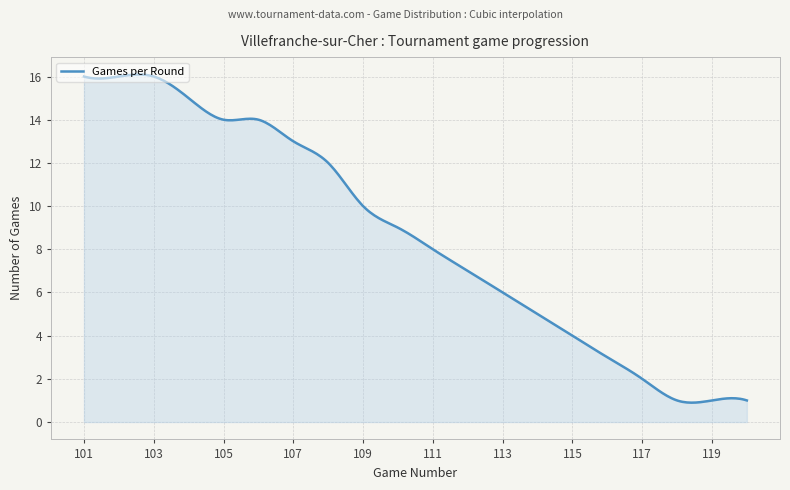

What is the greatest value displayed?

16.1